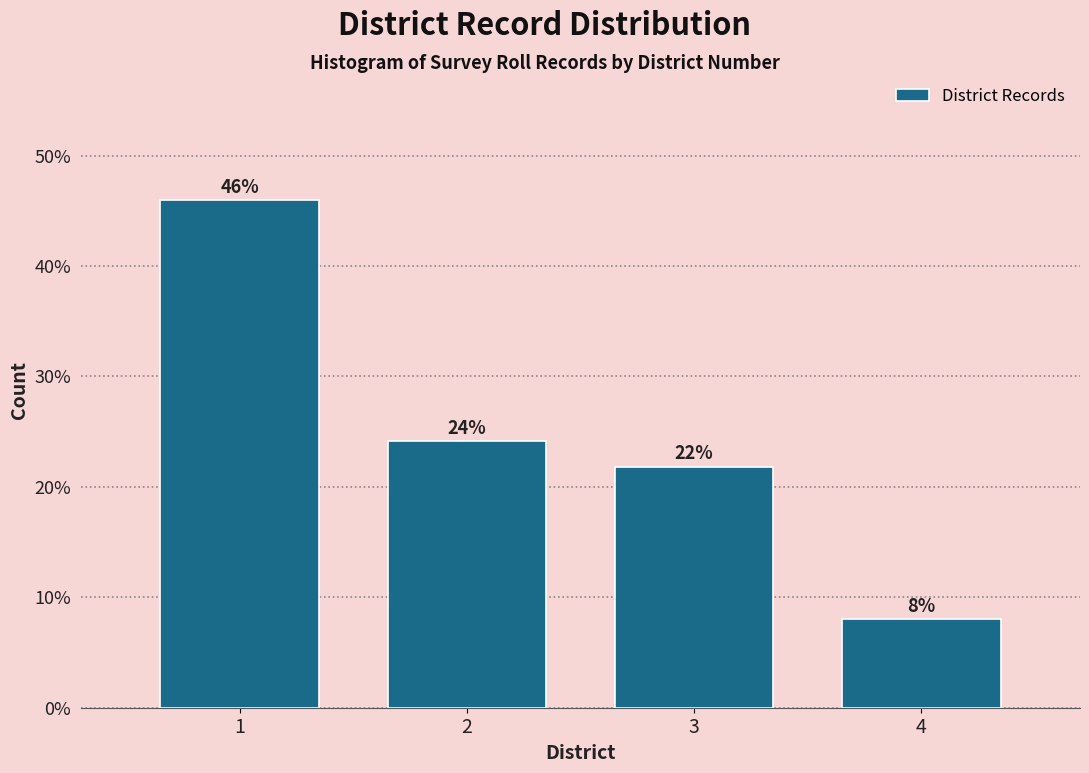

Is it true that the value at 2 is 24.1?

True